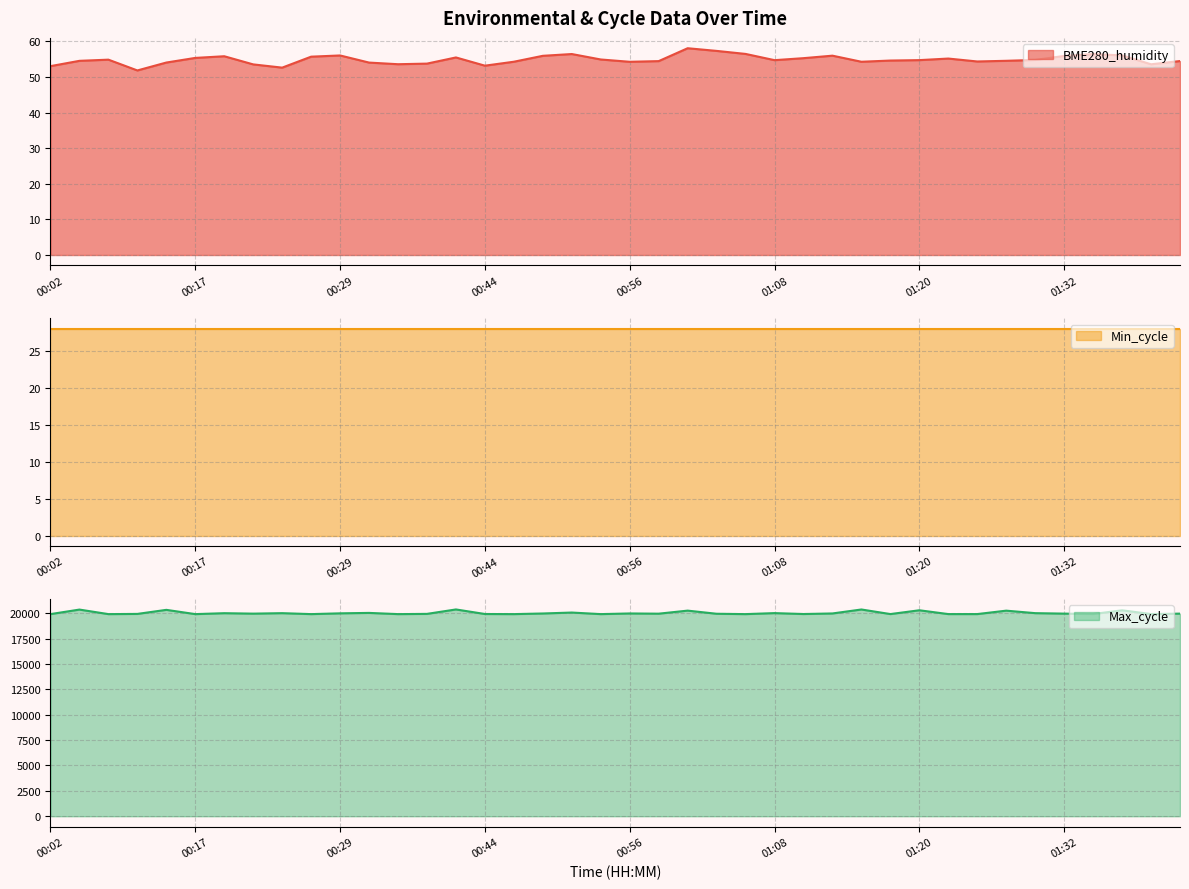

At how many categories does at least one series exceed 11380?

40